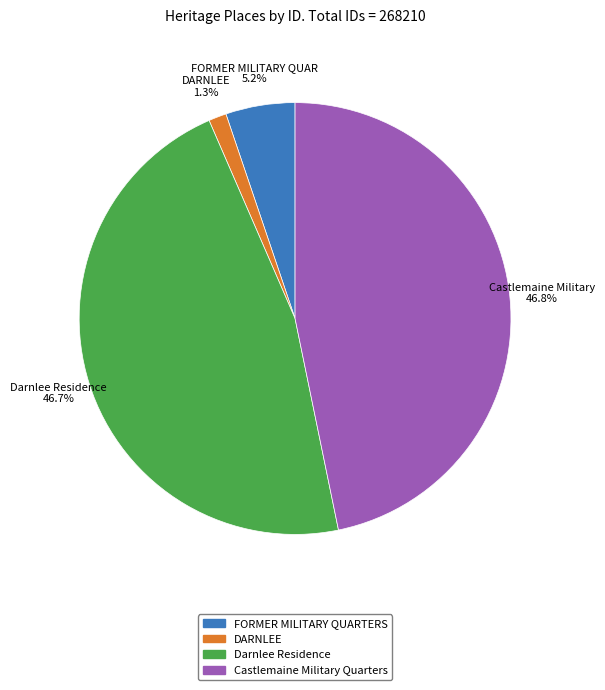

Is there a majority slice in this chart?

No